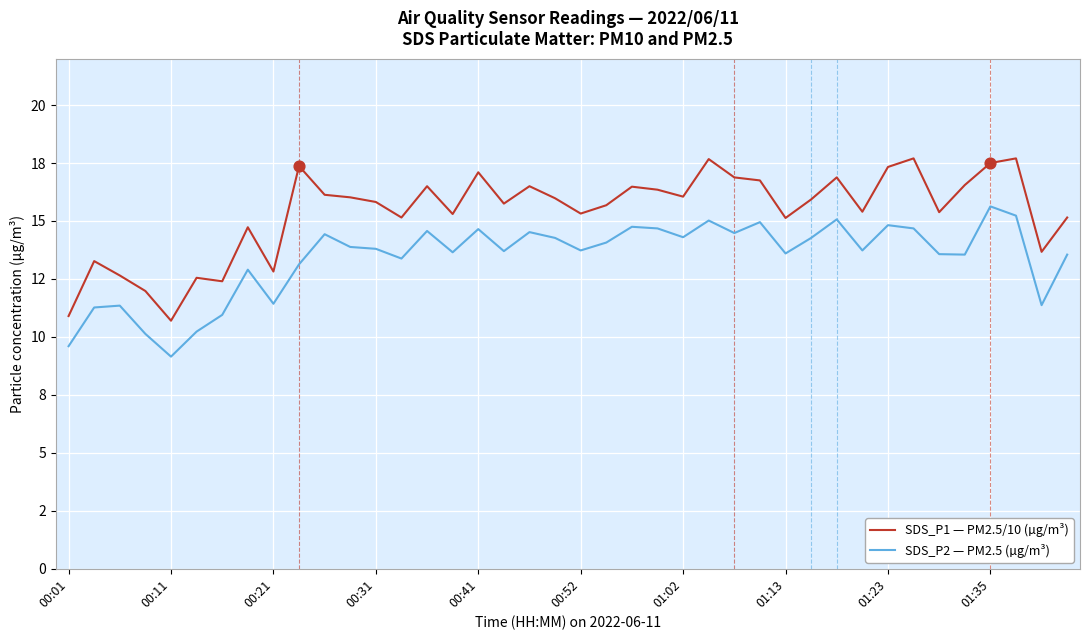

At how many categories does at least one series exceed 16?

18